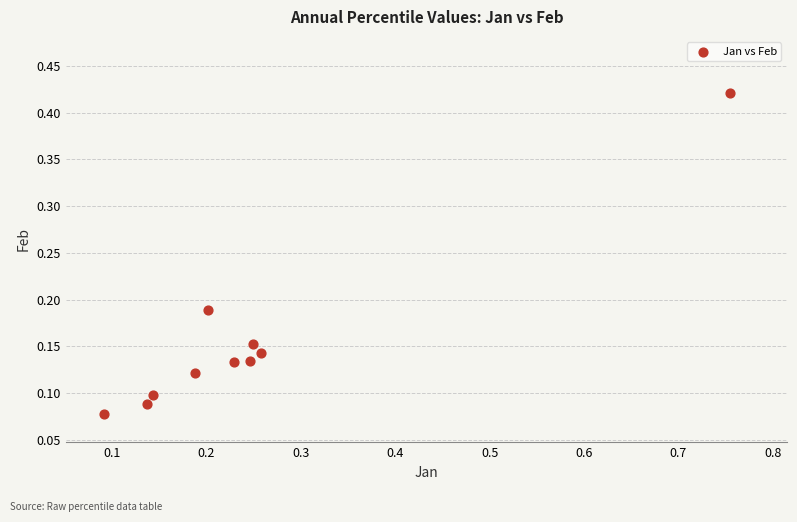

What is the average X value?

0.3